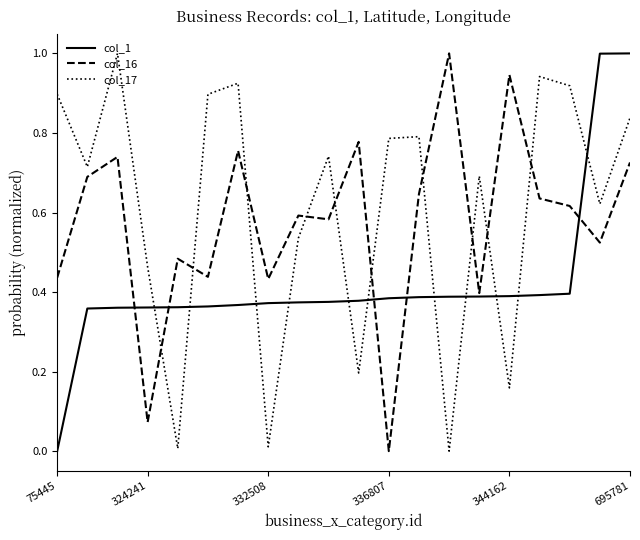

What is the highest value of the col_1 series?

1.0